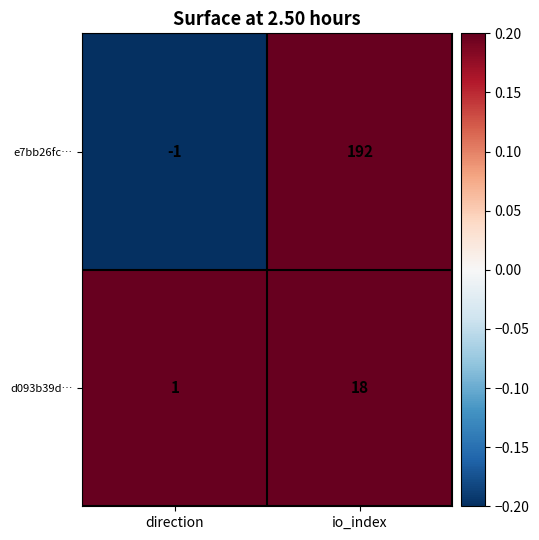

Where is e7bb26fc… nearest to the value 95?

direction